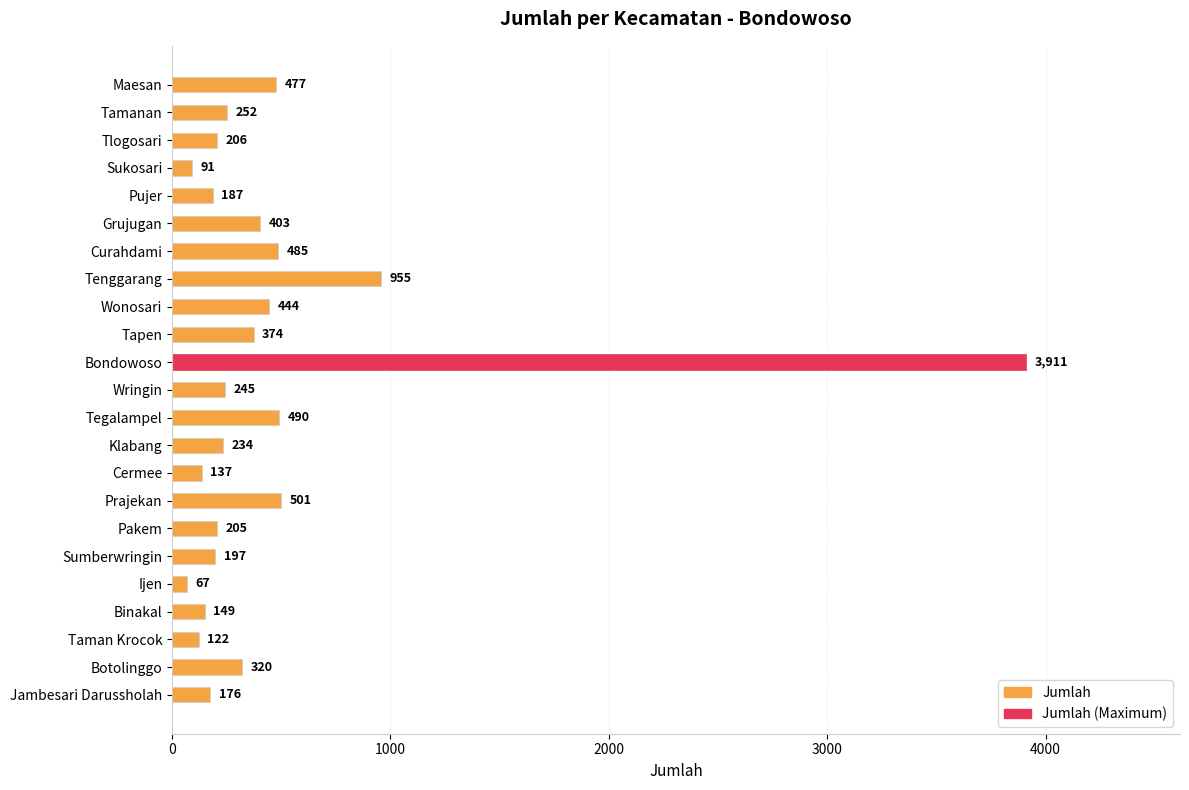

Reading top to bottom, what are all the values shown in this chart?

477	252	206	91	187	403	485	955	444	374	3911	245	490	234	137	501	205	197	67	149	122	320	176